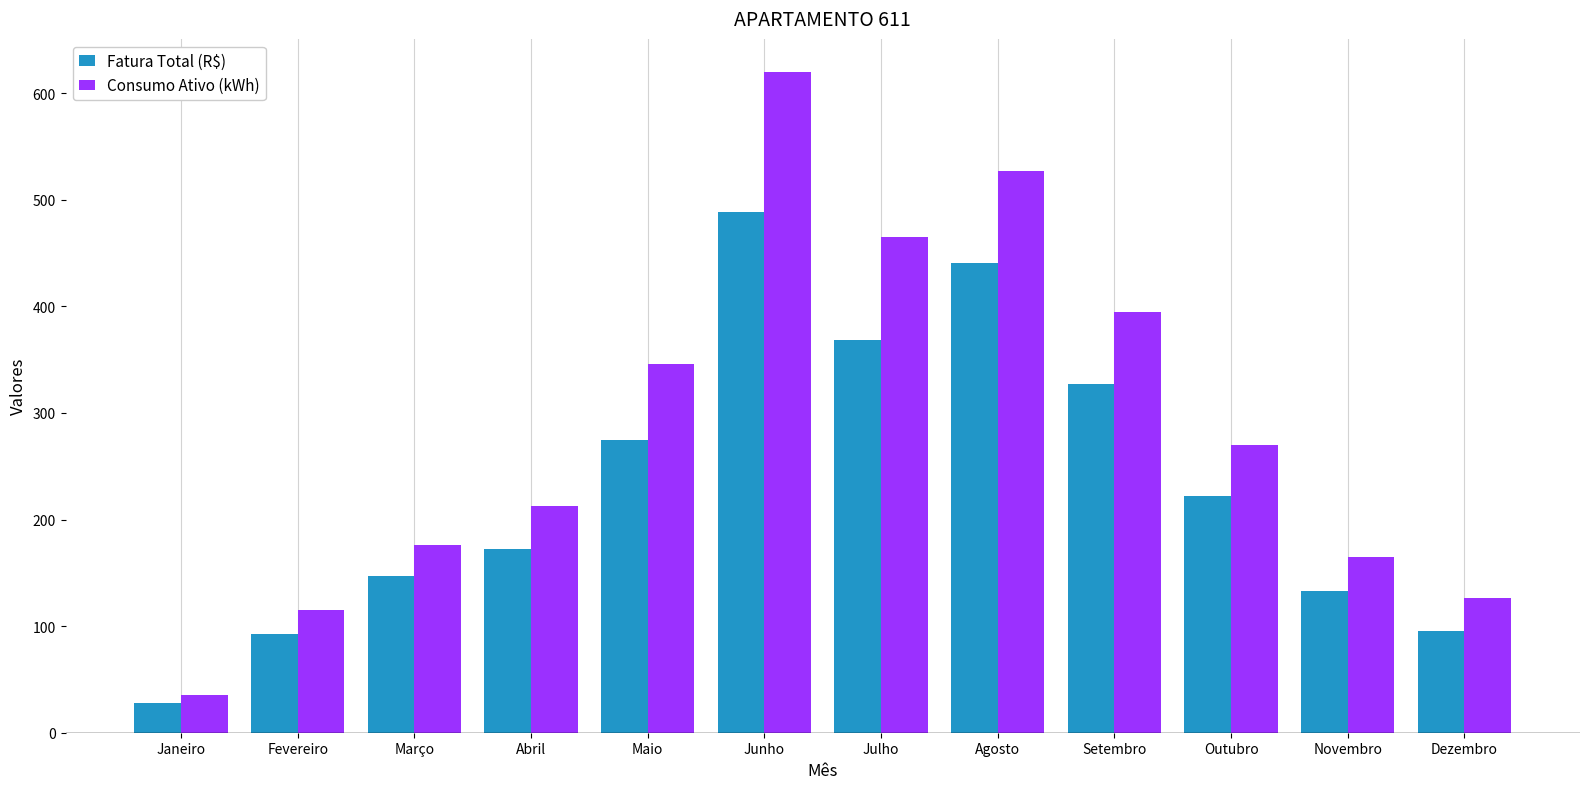

At which category is the sum across all series the highest?

Junho